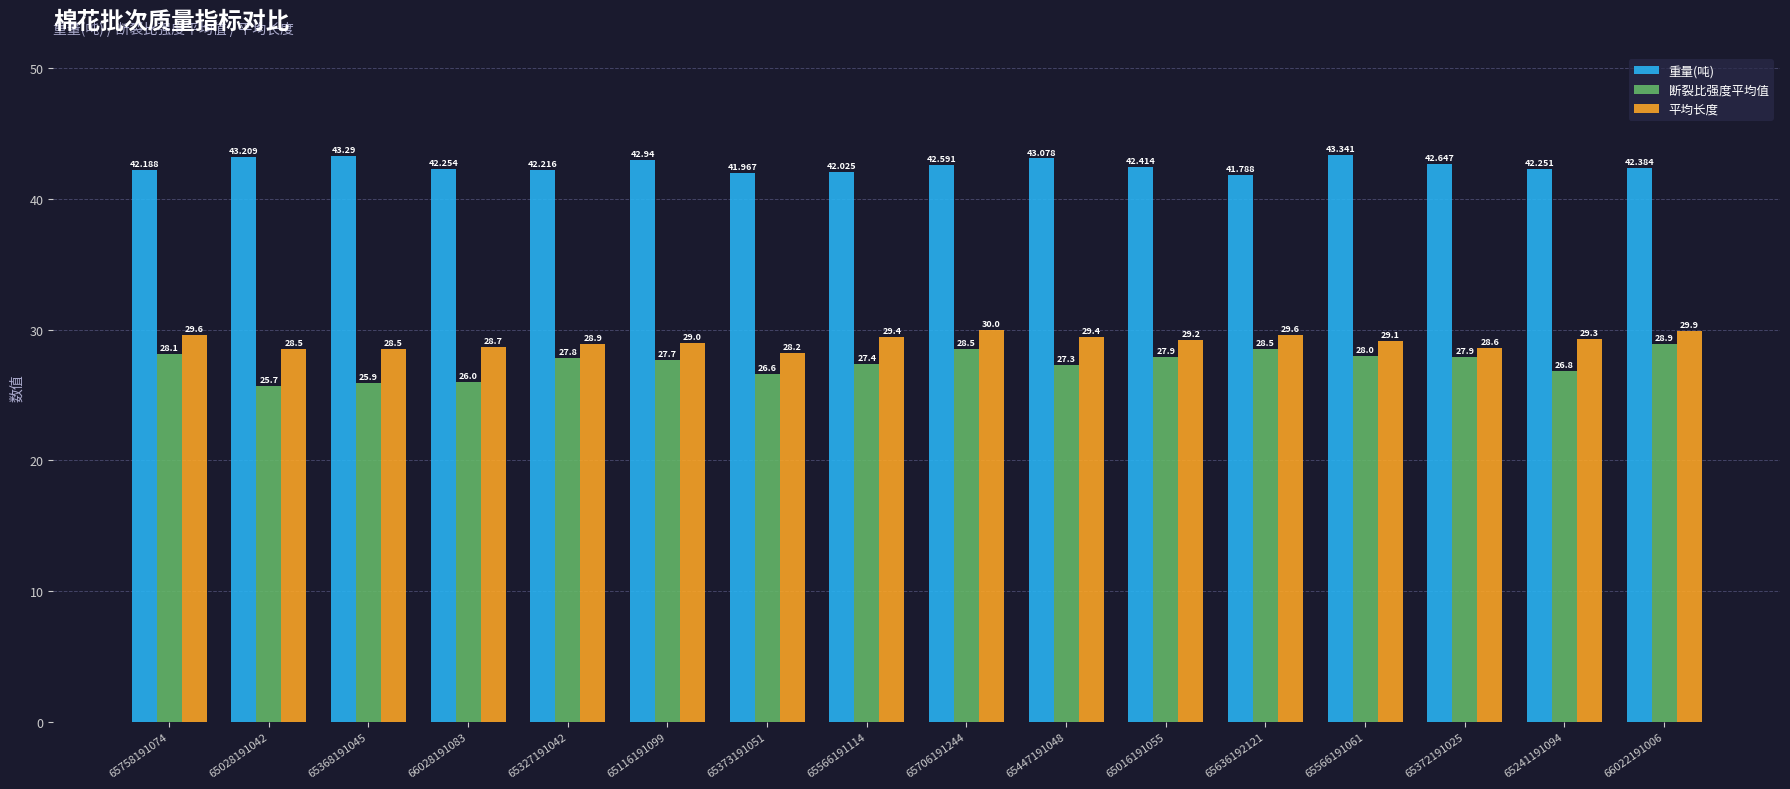

What is the spread (max minus min) of values at 65016191055?

14.5